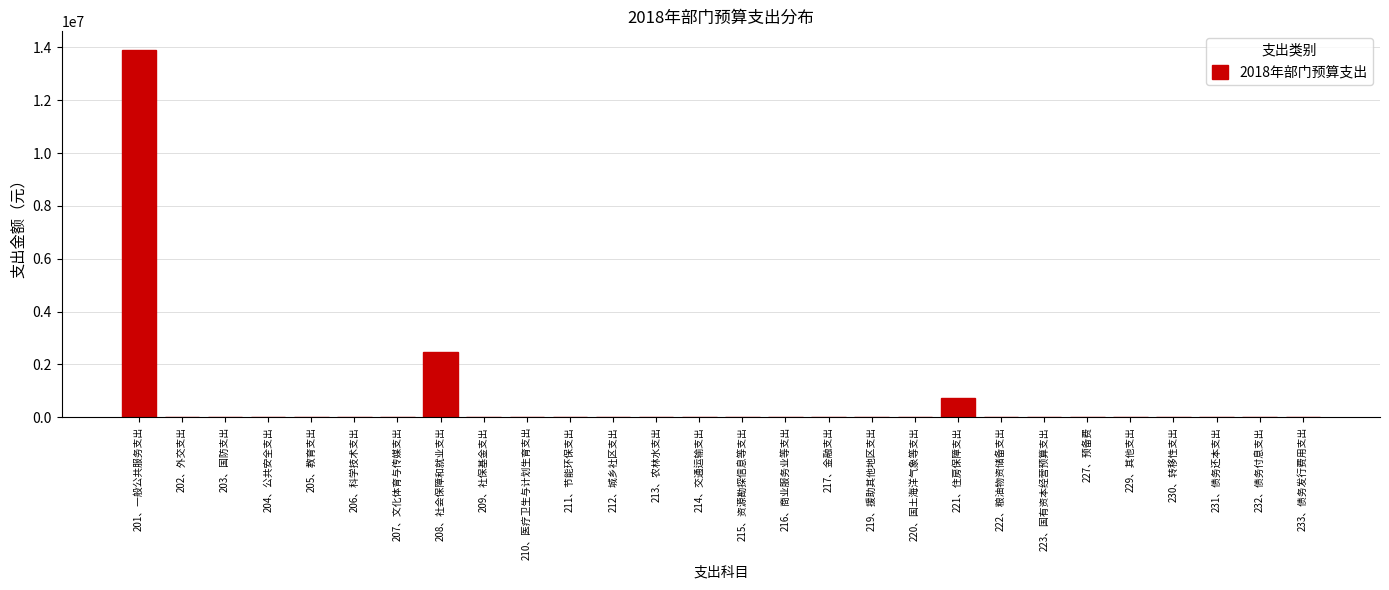

Reading left to right, extract all data points from this chart.

201、一般公共服务支出=13908790.8	202、外交支出=0.0	203、国防支出=0.0	204、公共安全支出=0.0	205、教育支出=0.0	206、科学技术支出=0.0	207、文化体育与传媒支出=0.0	208、社会保障和就业支出=2483883.8	209、社保基金支出=0.0	210、医疗卫生与计划生育支出=0.0	211、节能环保支出=0.0	212、城乡社区支出=0.0	213、农林水支出=0.0	214、交通运输支出=0.0	215、资源勘探信息等支出=0.0	216、商业服务业等支出=0.0	217、金融支出=0.0	219、援助其他地区支出=0.0	220、国土海洋气象等支出=0.0	221、住房保障支出=735793.9	222、粮油物资储备支出=0.0	223、国有资本经营预算支出=0.0	227、预备费=0.0	229、其他支出=0.0	230、转移性支出=0.0	231、债务还本支出=0.0	232、债务付息支出=0.0	233、债务发行费用支出=0.0